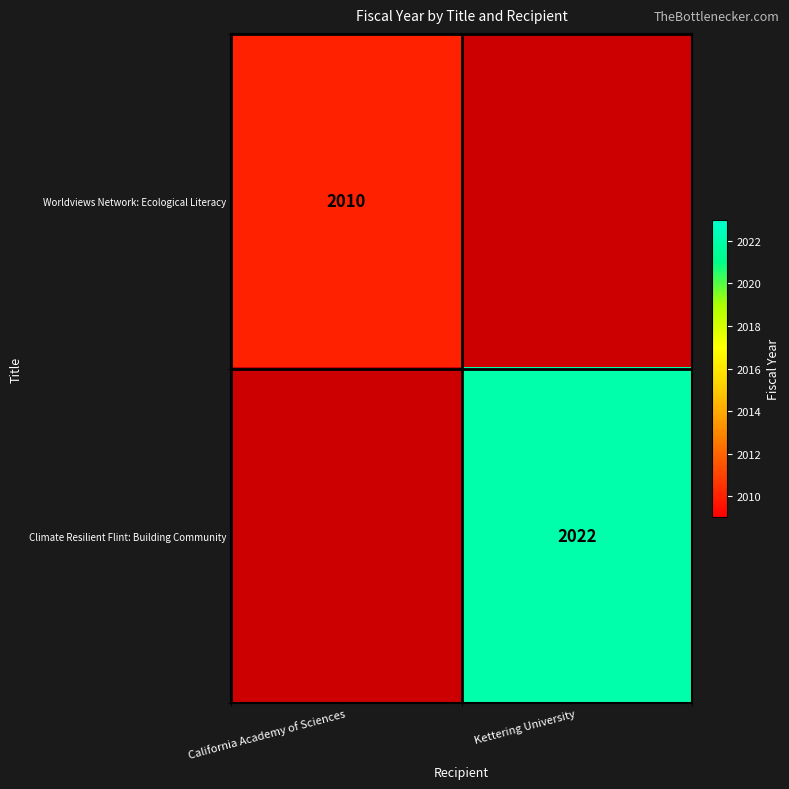

Which has a higher value, California Academy of Sciences or Kettering University?

Kettering University